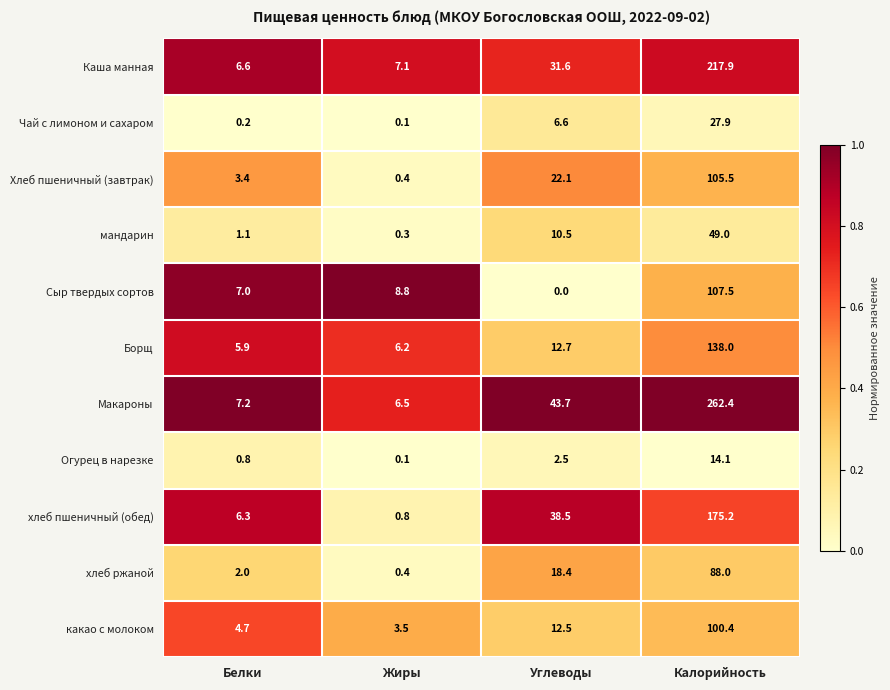

True or false: мандарин has a value of 0.3 at Жиры.

True